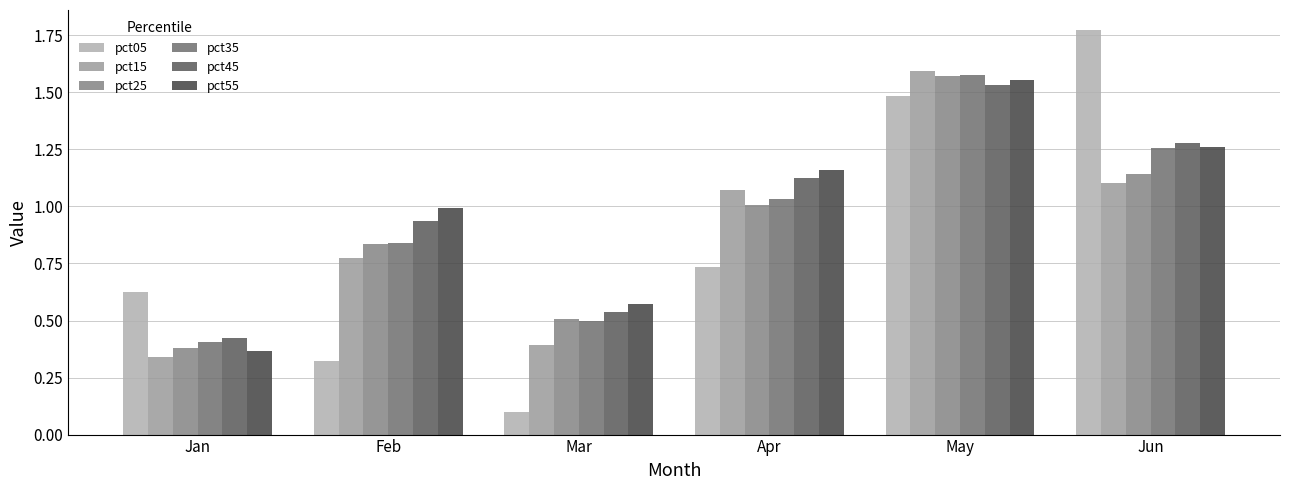

Between Jan and Mar, which is larger?

Jan